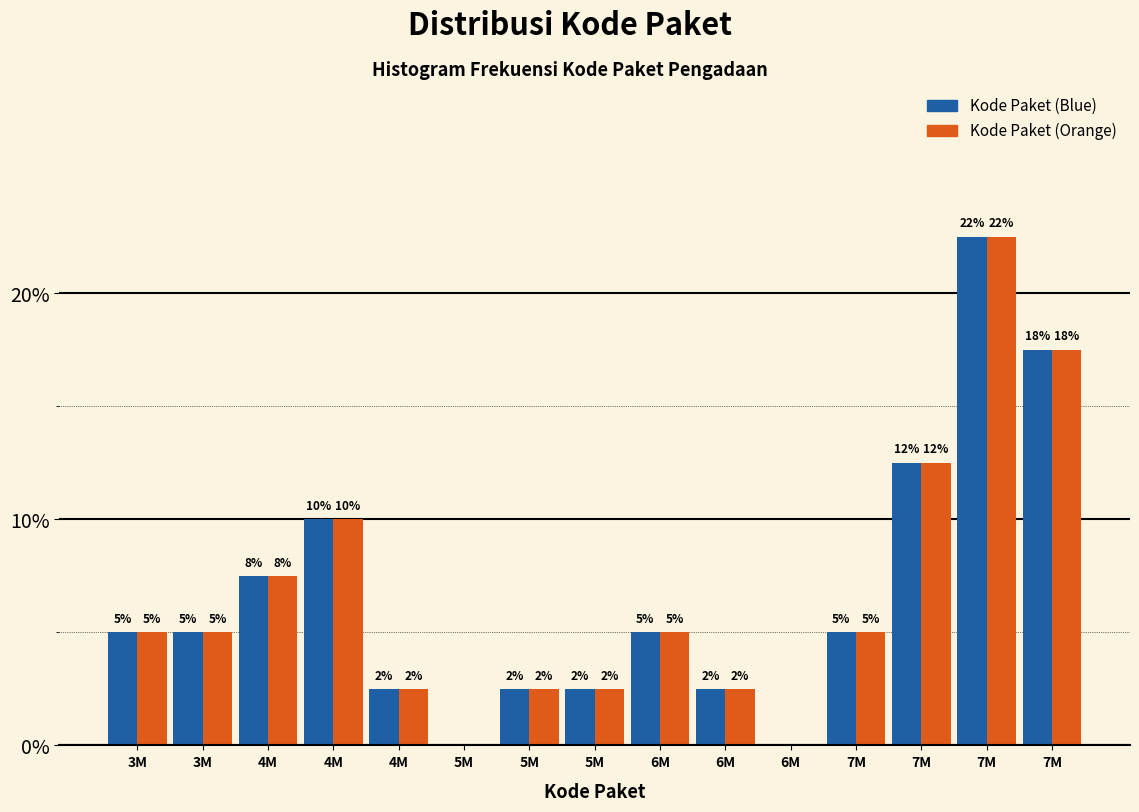

What are all the series names shown in the legend?

Kode Paket (Blue), Kode Paket (Orange)